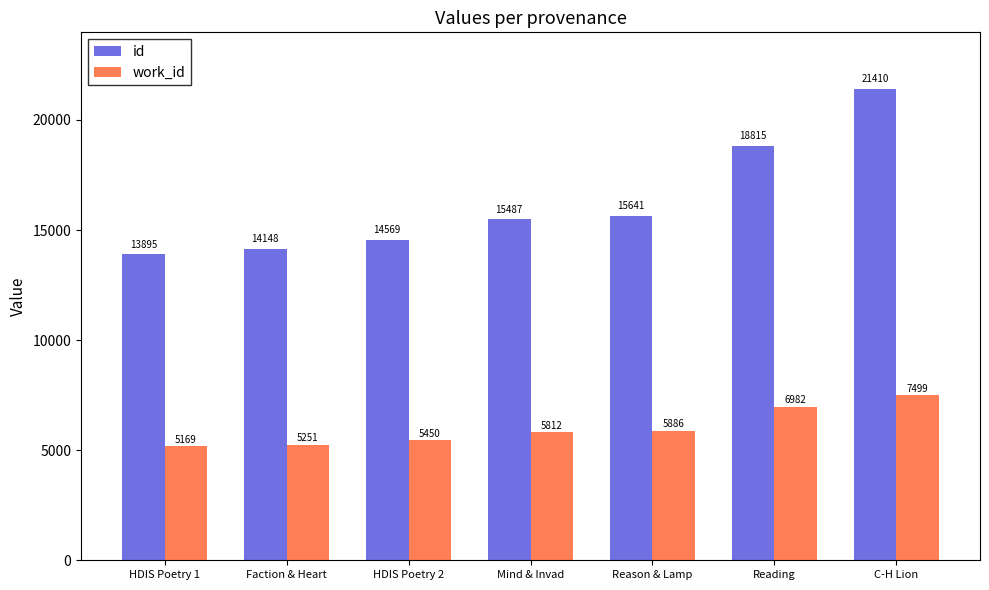

Are the bars grouped side by side (vs. stacked)?

Yes